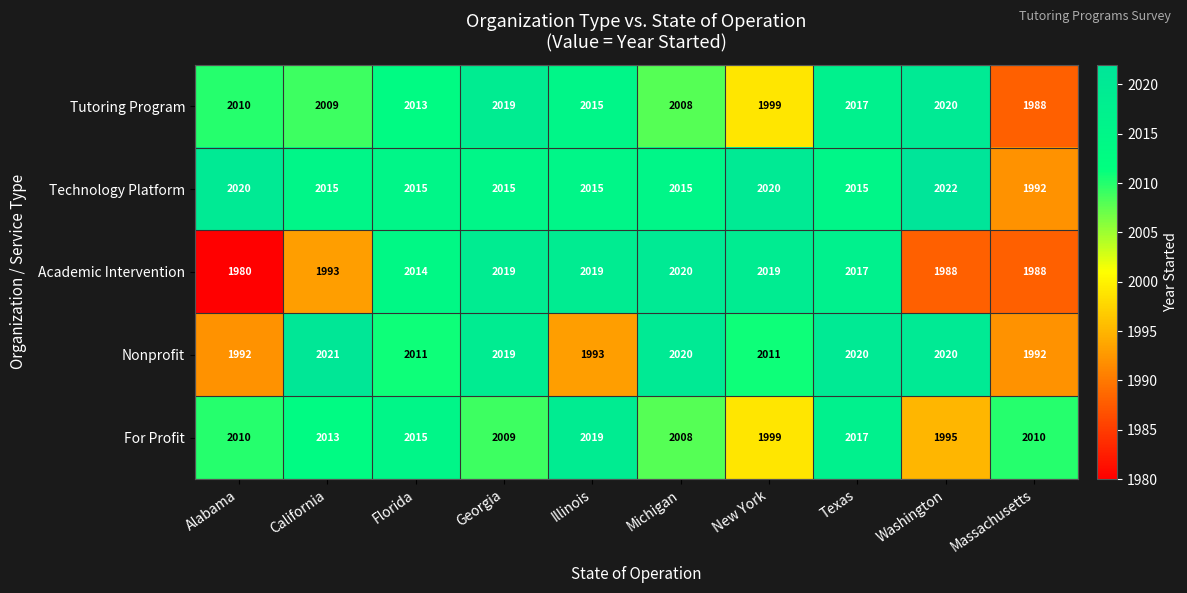

Where is Academic Intervention nearest to the value 2000?

California